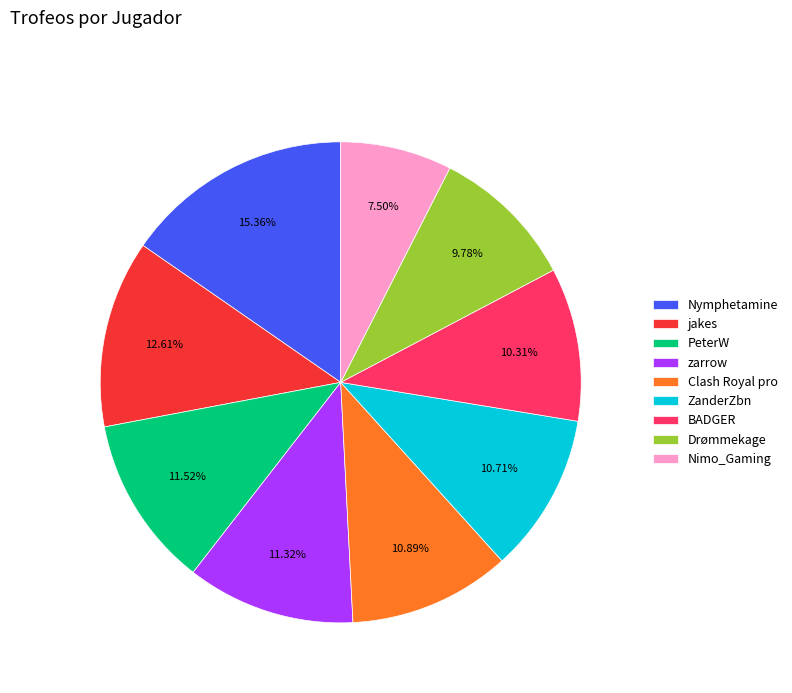

What is the ratio of the value at Nymphetamine to the value at Drømmekage?

1.6